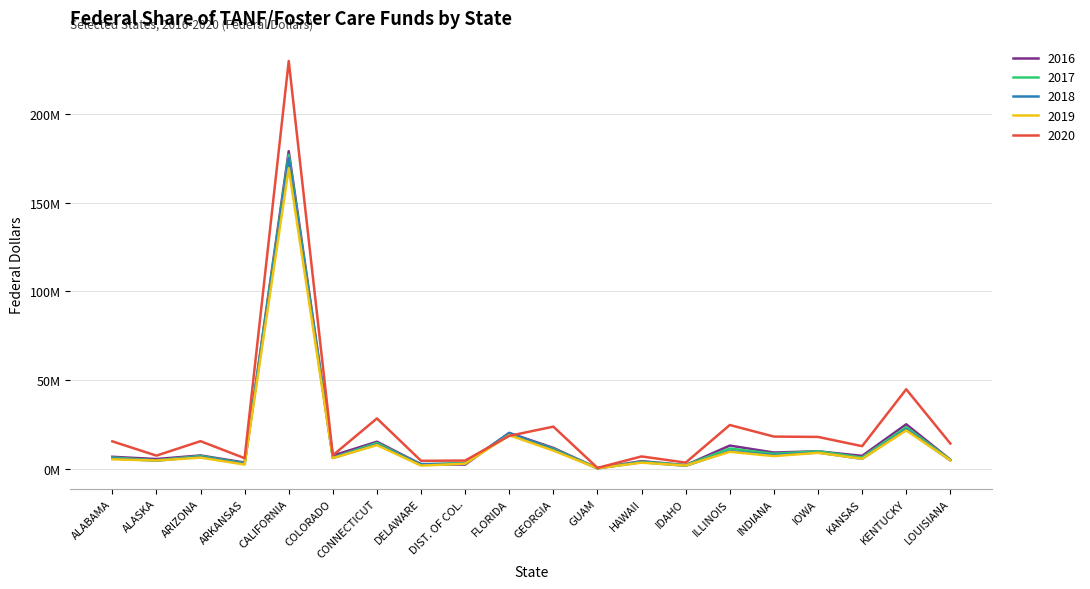

Which series has the largest total across all categories?

2020